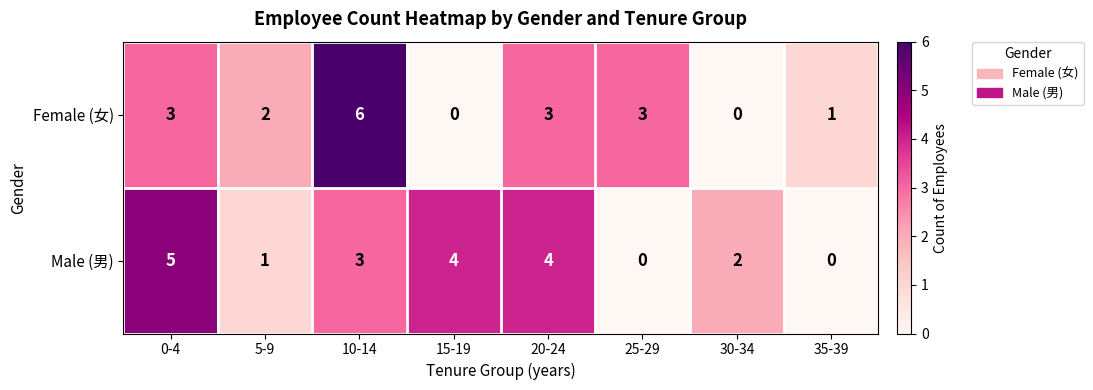

What is the total value across all series at 15-19?

4